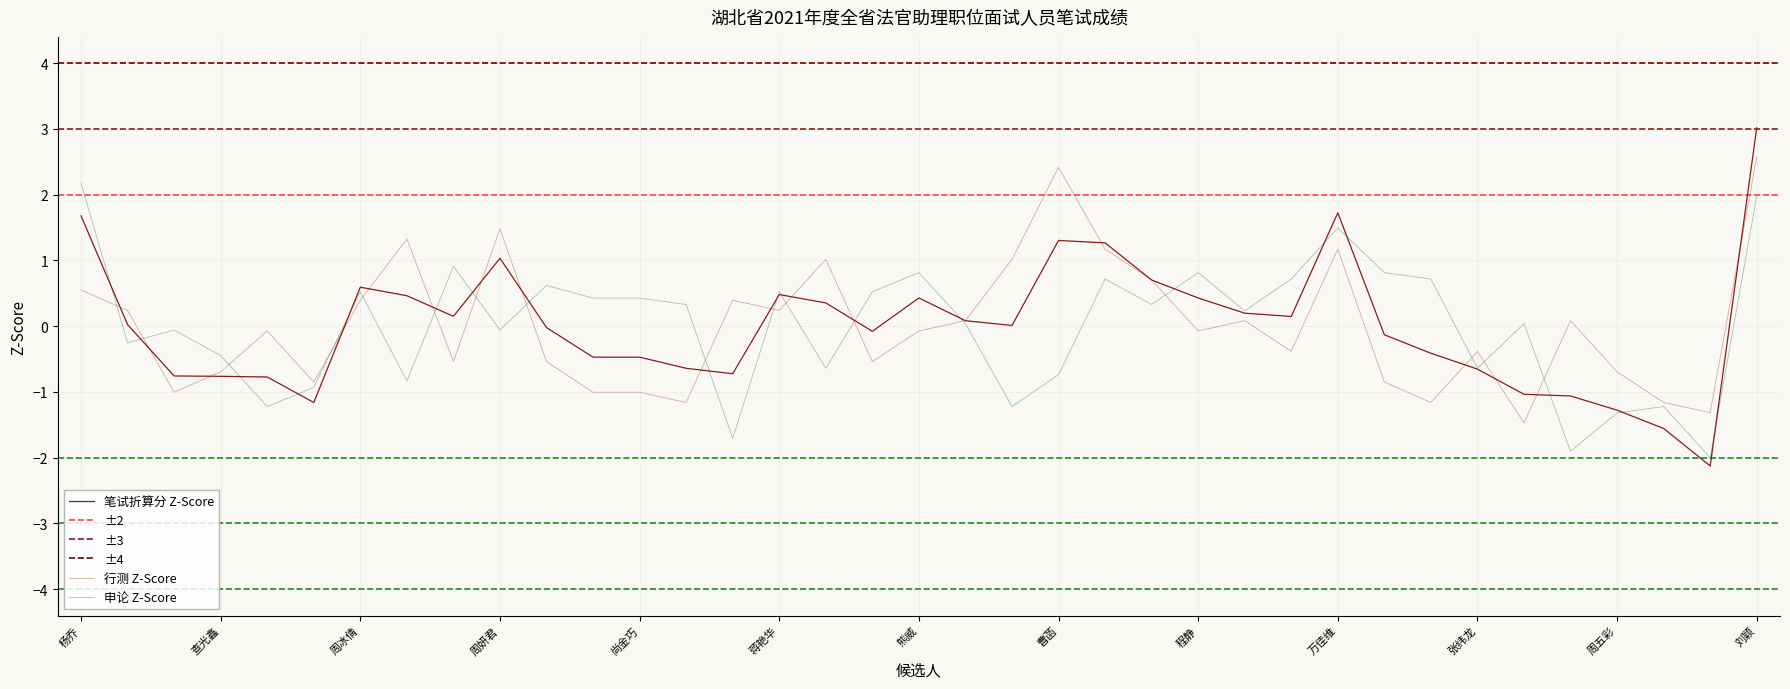

Where is 行测 nearest to the value 0?

朱玉梅